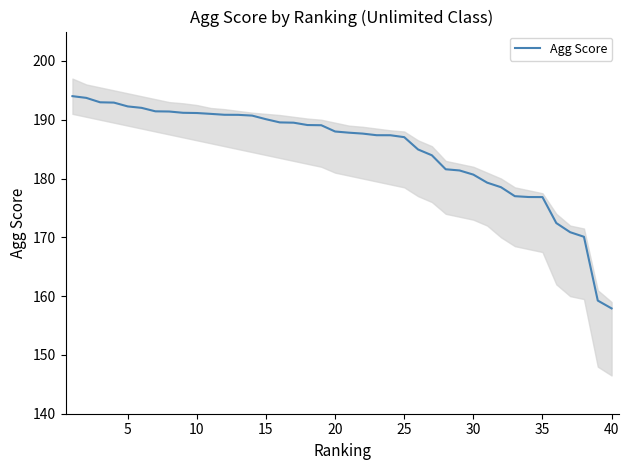

What is the maximum value shown in the chart?

194.0